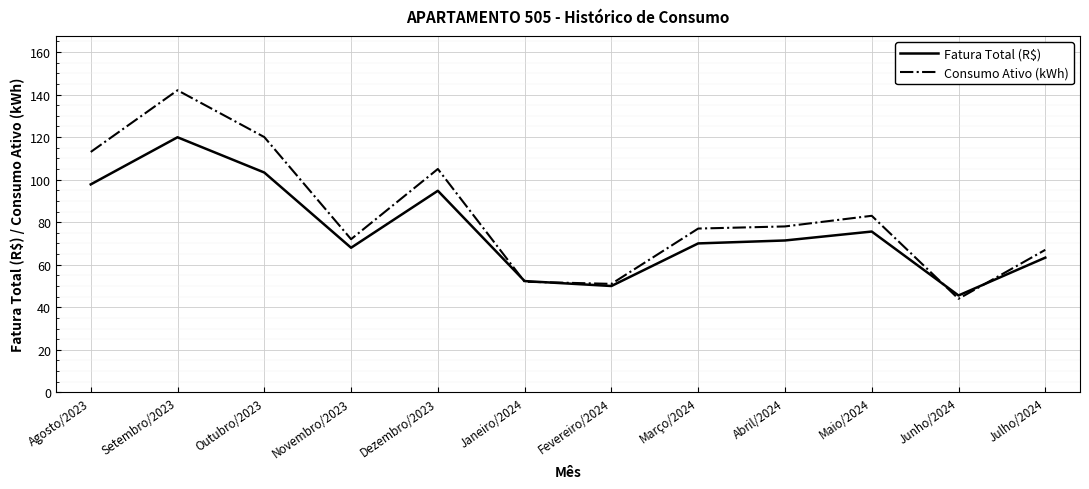

Reading left to right, extract all data points from this chart.

Fatura Total (R$): Agosto/2023=97.8	Setembro/2023=119.9	Outubro/2023=103.3	Novembro/2023=68.0	Dezembro/2023=94.8	Janeiro/2024=52.3	Fevereiro/2024=50.0	Março/2024=70.0	Abril/2024=71.4	Maio/2024=75.6	Junho/2024=45.6	Julho/2024=63.3
Consumo Ativo (kWh): Agosto/2023=113.0	Setembro/2023=142.0	Outubro/2023=120.0	Novembro/2023=72.0	Dezembro/2023=105.0	Janeiro/2024=52.0	Fevereiro/2024=51.0	Março/2024=77.0	Abril/2024=78.0	Maio/2024=83.0	Junho/2024=44.0	Julho/2024=67.0